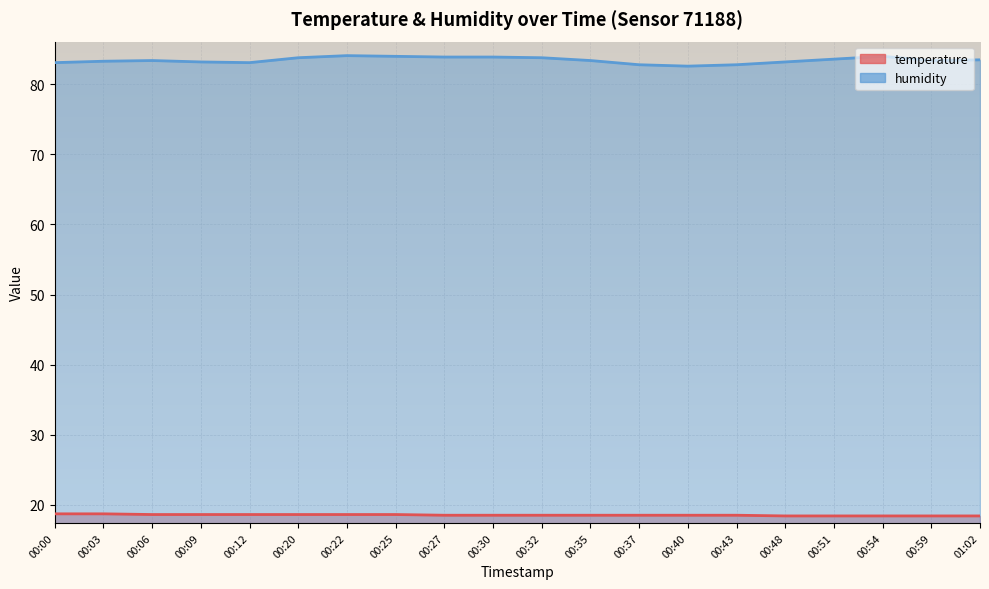

How many lines are shown in the chart?

2